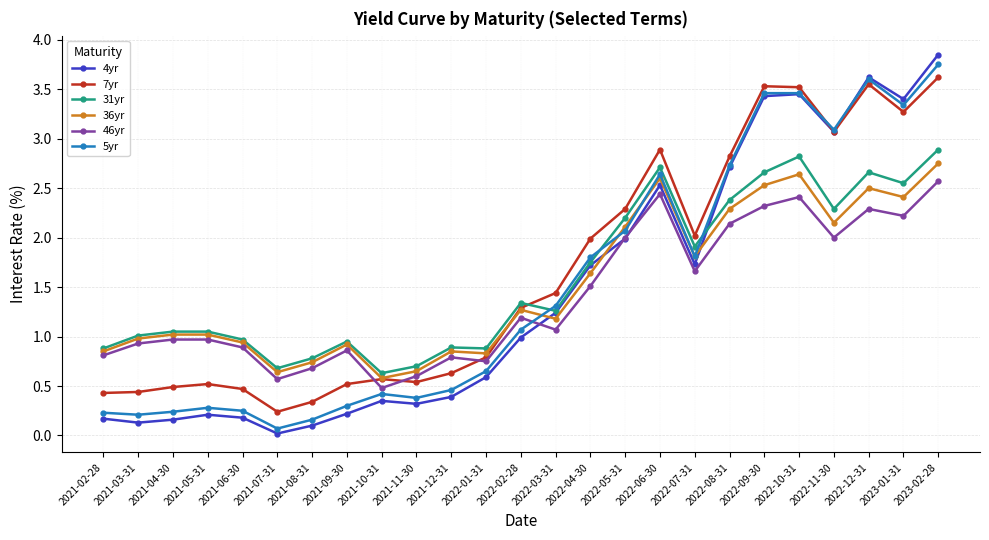

What are all the series names shown in the legend?

4yr, 7yr, 31yr, 36yr, 46yr, 5yr